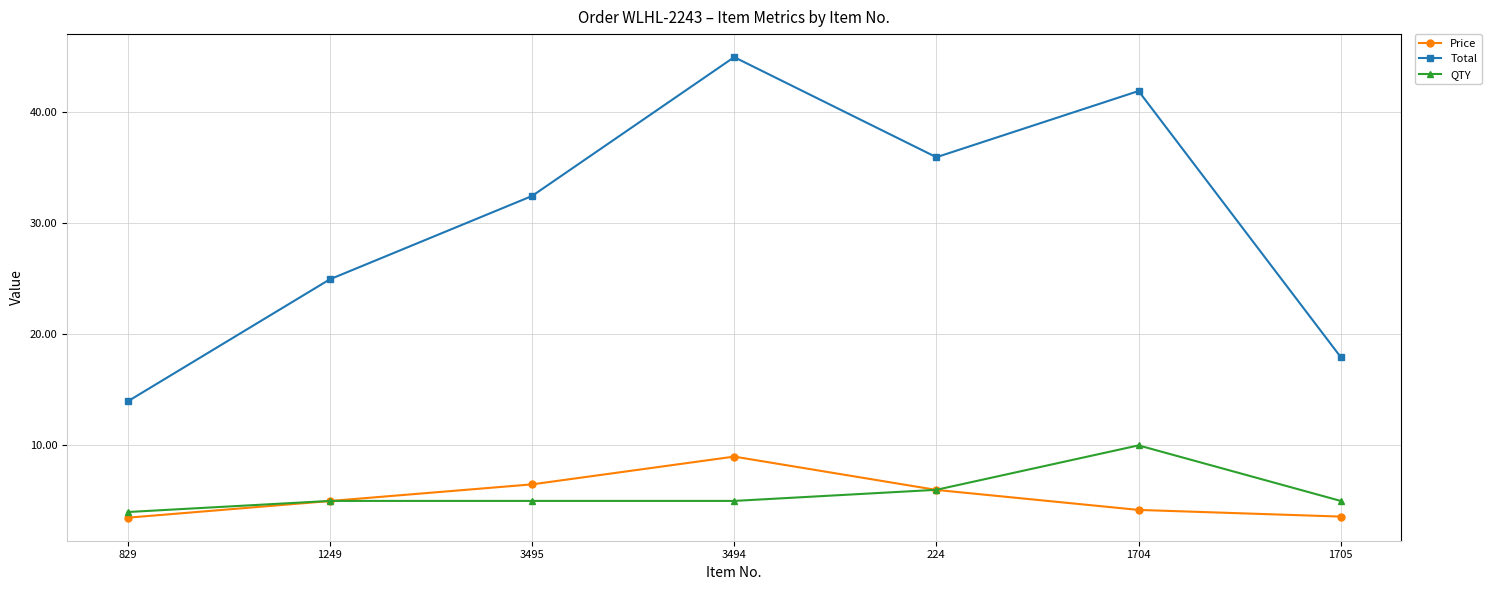

At which category does Total reach its first local valley?

224